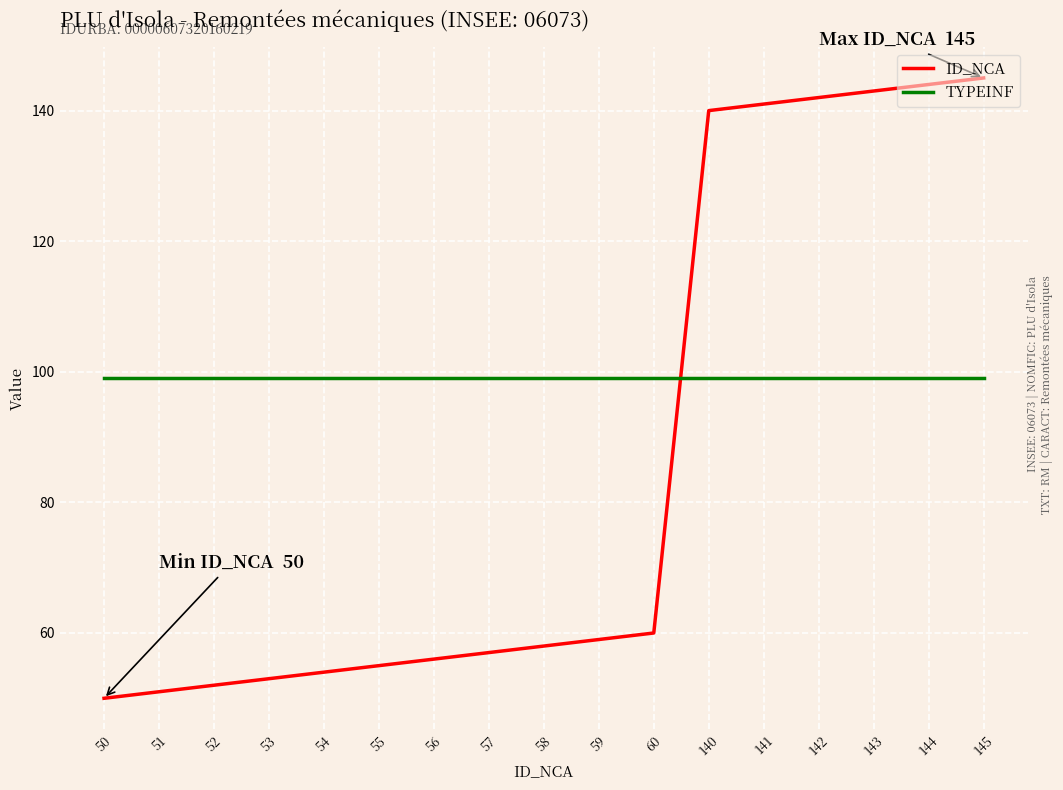

What is the difference between the maximum and minimum values in the ID_NCA series?

95